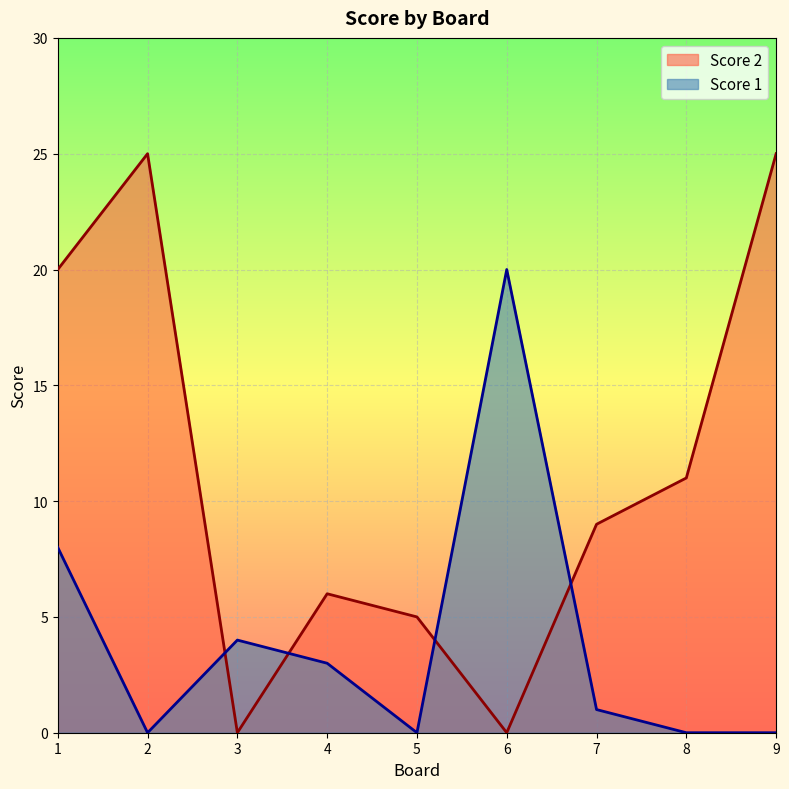

What is the difference between the highest and lowest values at 4?

3